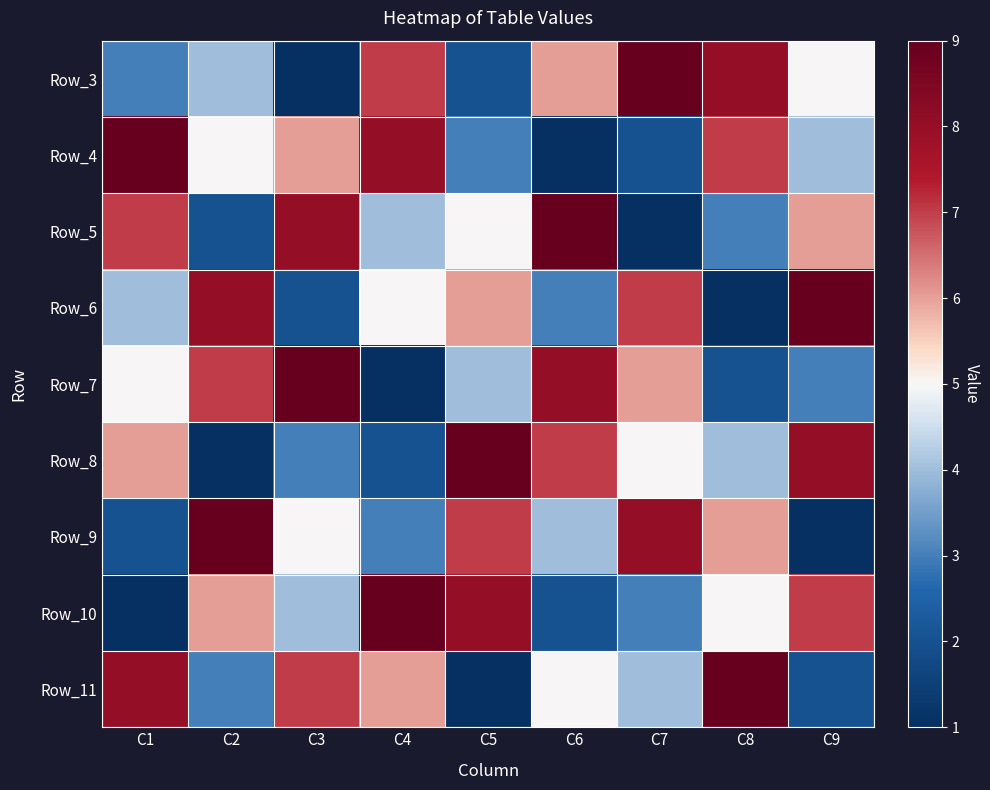

Between C2 and C4, which is larger?

C4